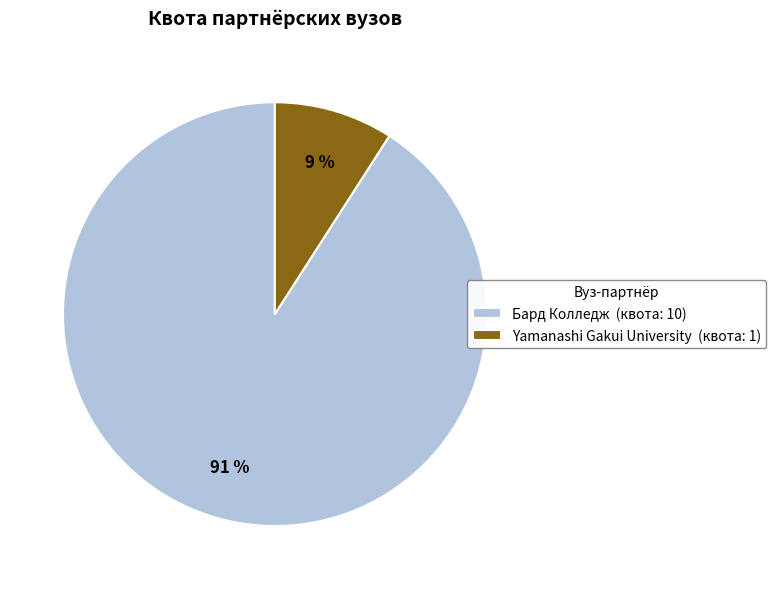

To the nearest percent, what is the combined percentage of Yamanashi Gakui University and Бард Колледж?

100%